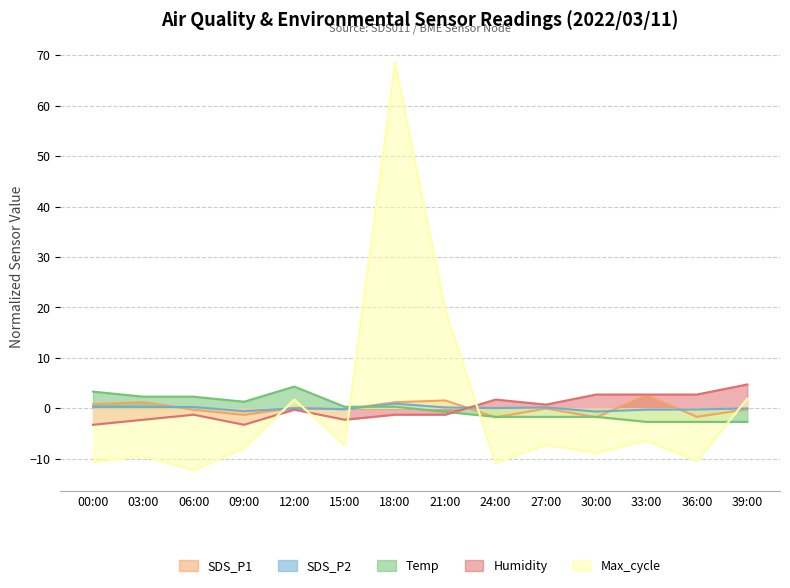

Between 12:00 and 15:00, which is larger?

12:00